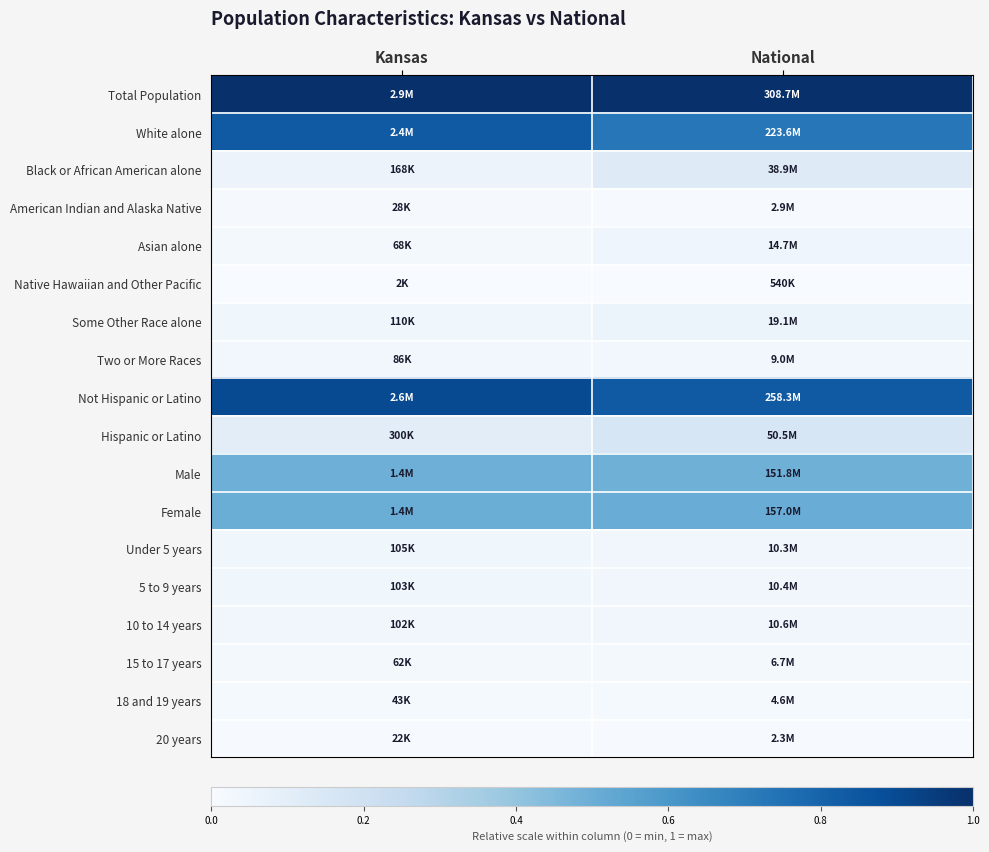

Reading right to left, what are all the values shown in this chart?

Total Population: National=1.0	Kansas=1.0
White alone: National=0.7	Kansas=0.8
Black or African American alone: National=0.1	Kansas=0.1
American Indian and Alaska Native: National=0.0	Kansas=0.0
Asian alone: National=0.0	Kansas=0.0
Native Hawaiian and Other Pacific: National=0.0	Kansas=0.0
Some Other Race alone: National=0.1	Kansas=0.0
Two or More Races: National=0.0	Kansas=0.0
Not Hispanic or Latino: National=0.8	Kansas=0.9
Hispanic or Latino: National=0.2	Kansas=0.1
Male: National=0.5	Kansas=0.5
Female: National=0.5	Kansas=0.5
Under 5 years: National=0.0	Kansas=0.0
5 to 9 years: National=0.0	Kansas=0.0
10 to 14 years: National=0.0	Kansas=0.0
15 to 17 years: National=0.0	Kansas=0.0
18 and 19 years: National=0.0	Kansas=0.0
20 years: National=0.0	Kansas=0.0